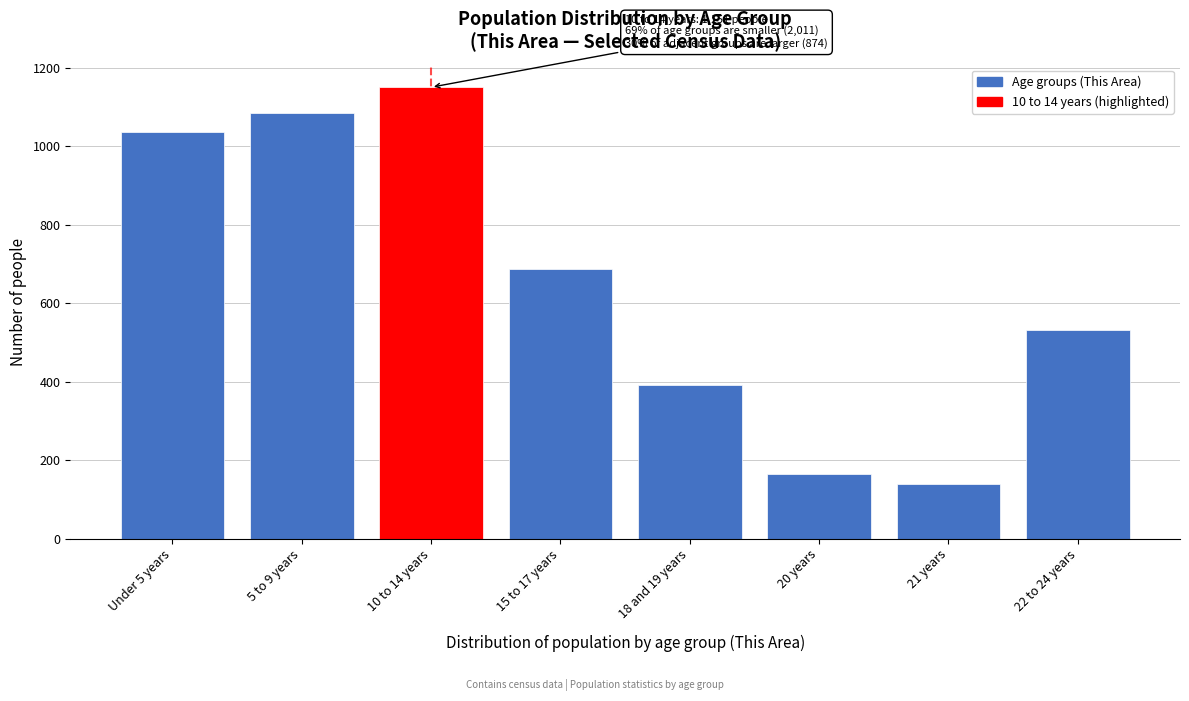

Reading left to right, list all the values displayed in this chart.

Under 5 years=1036	5 to 9 years=1086	10 to 14 years=1151	15 to 17 years=687	18 and 19 years=392	20 years=165	21 years=138	22 to 24 years=531